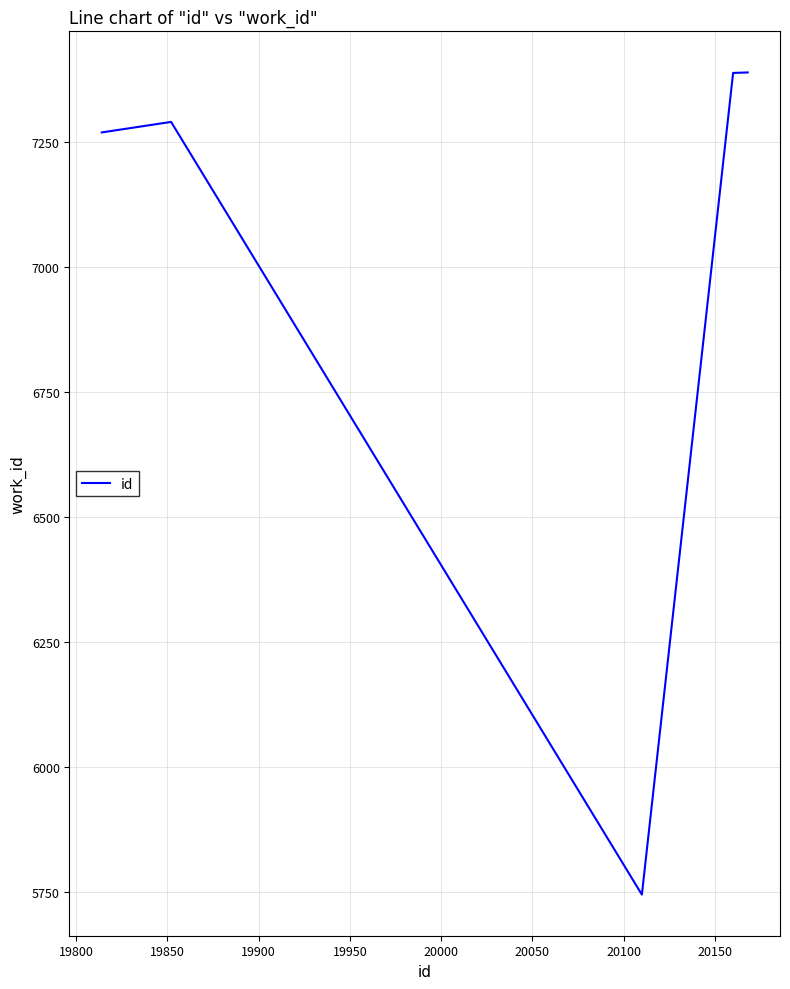

What is the difference between the second highest and second lowest values?

119